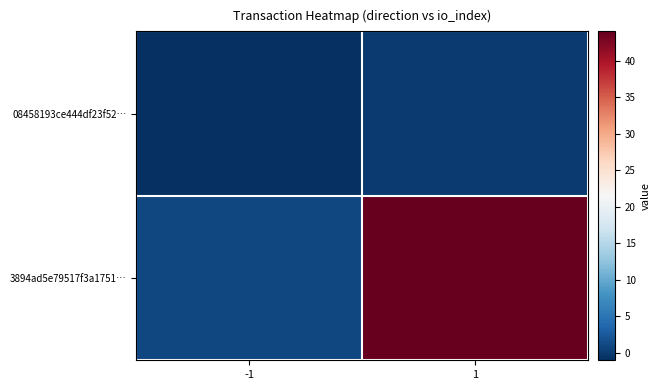

Reading right to left, list all the values displayed in this chart.

08458193ce444df23f52…: 1=0	-1=-1
3894ad5e79517f3a1751…: 1=44	-1=1